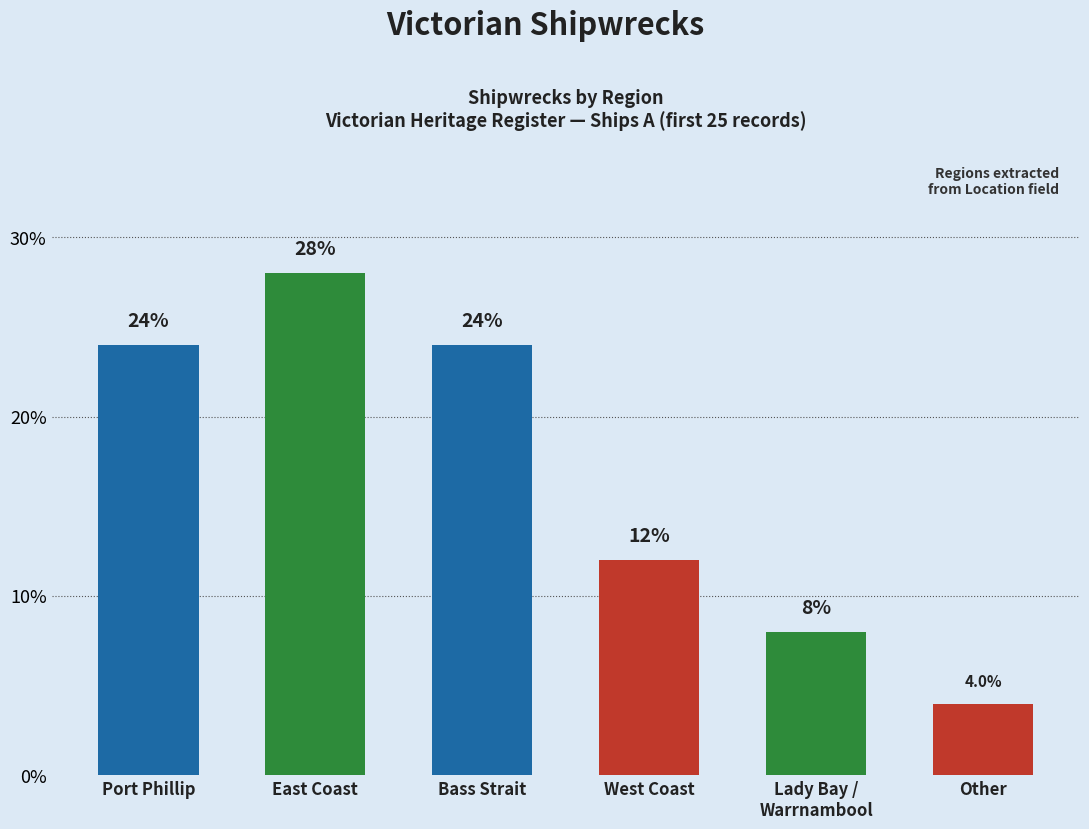

How many values are between 8 and 24?

4